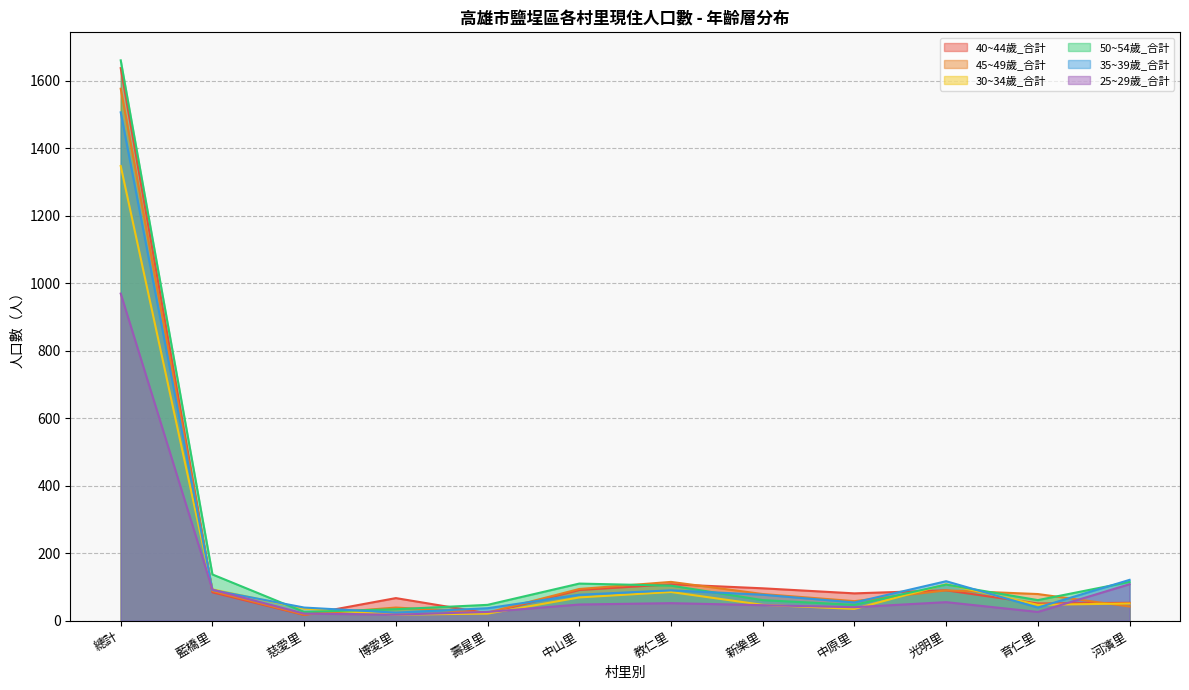

True or false: 40~44歲_合計 and 35~39歲_合計 cross at least once.

True